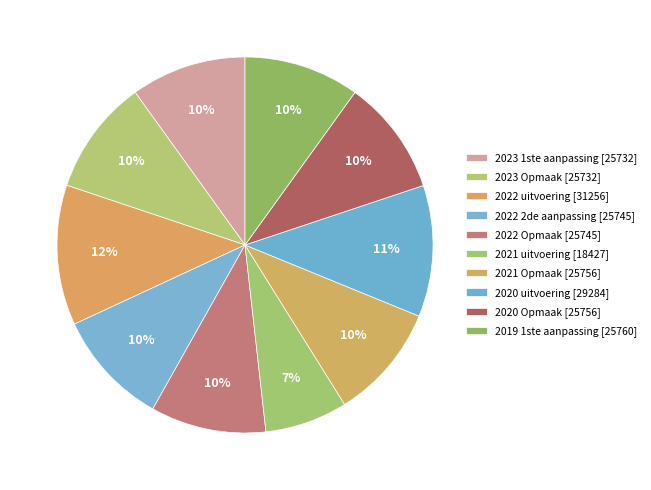

Count the number of slices in the pie.

10